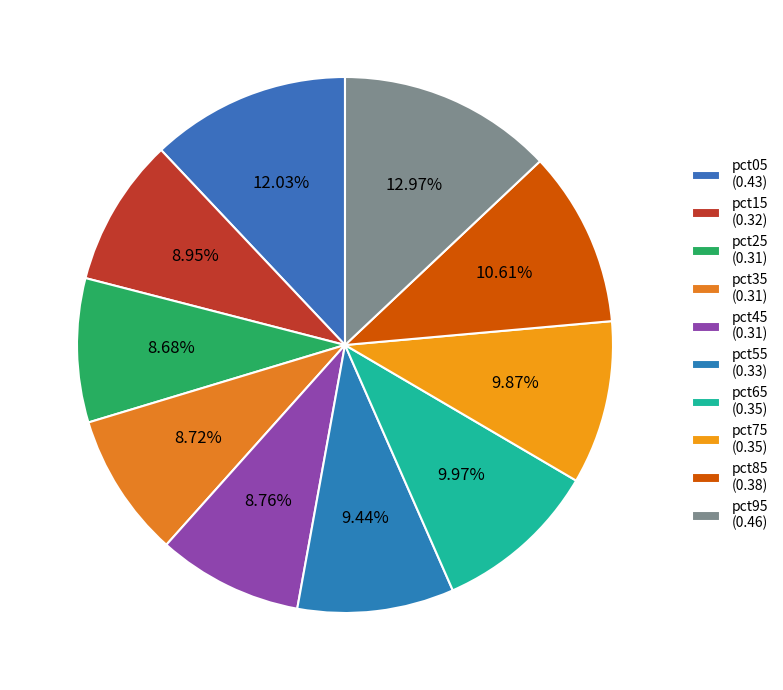

How many segments does this pie chart have?

10